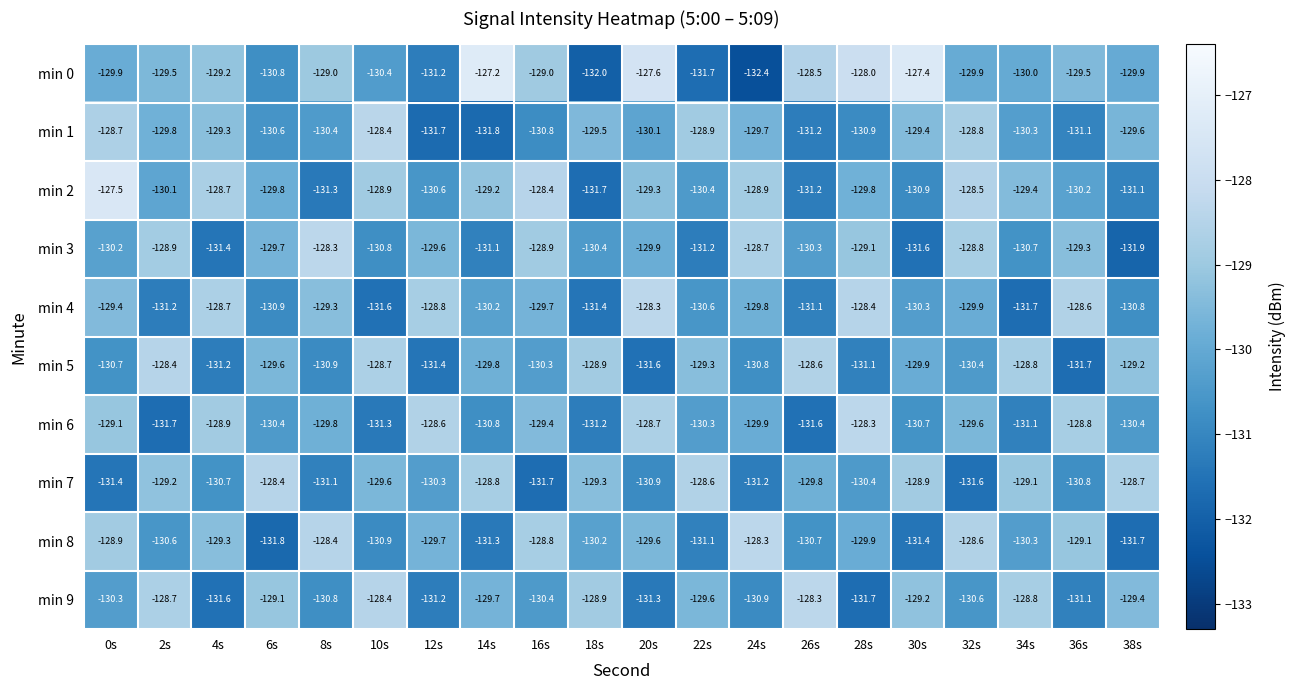

Which category has the lowest value across all series?

24s